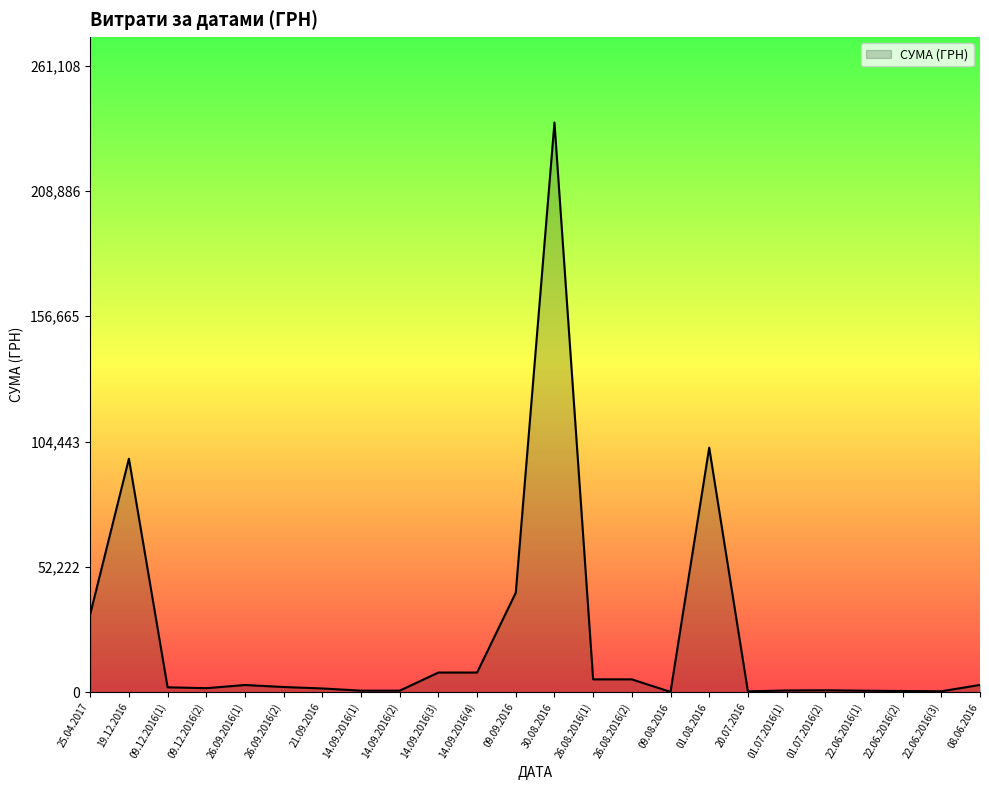

Read the value at 26.08.2016(2).

5355.3